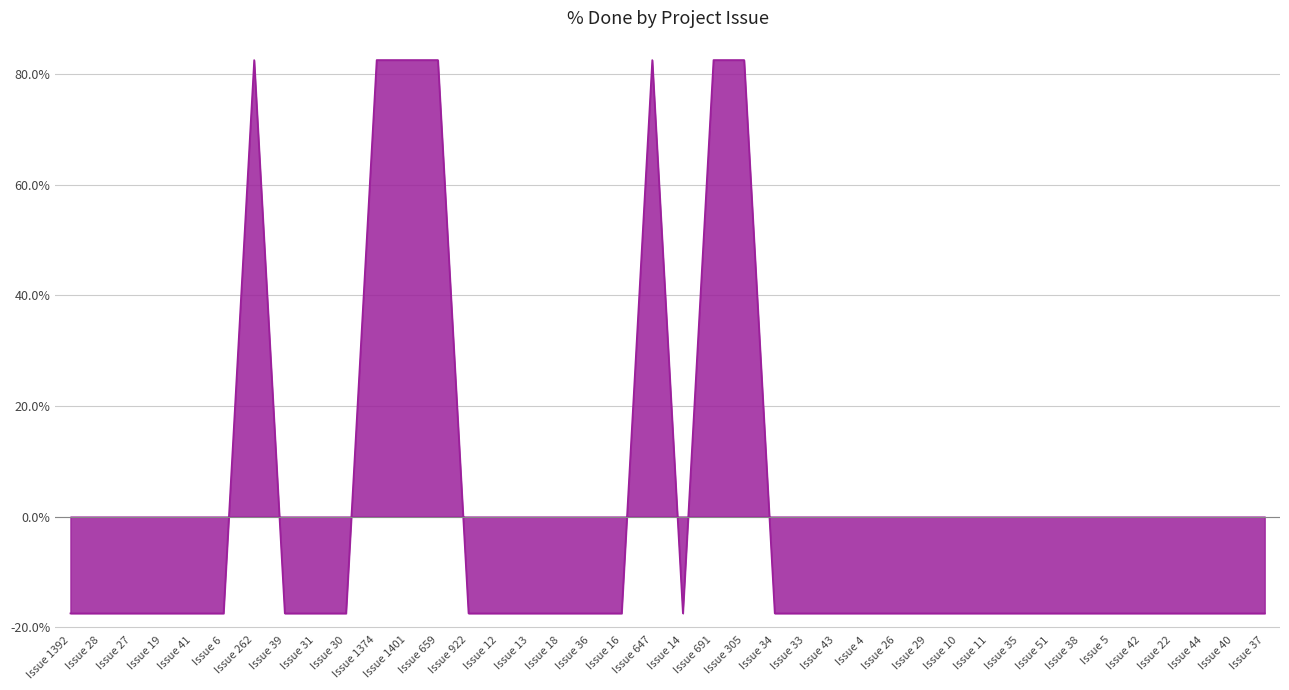

Where is the data nearest to the value 0?

Issue 1392